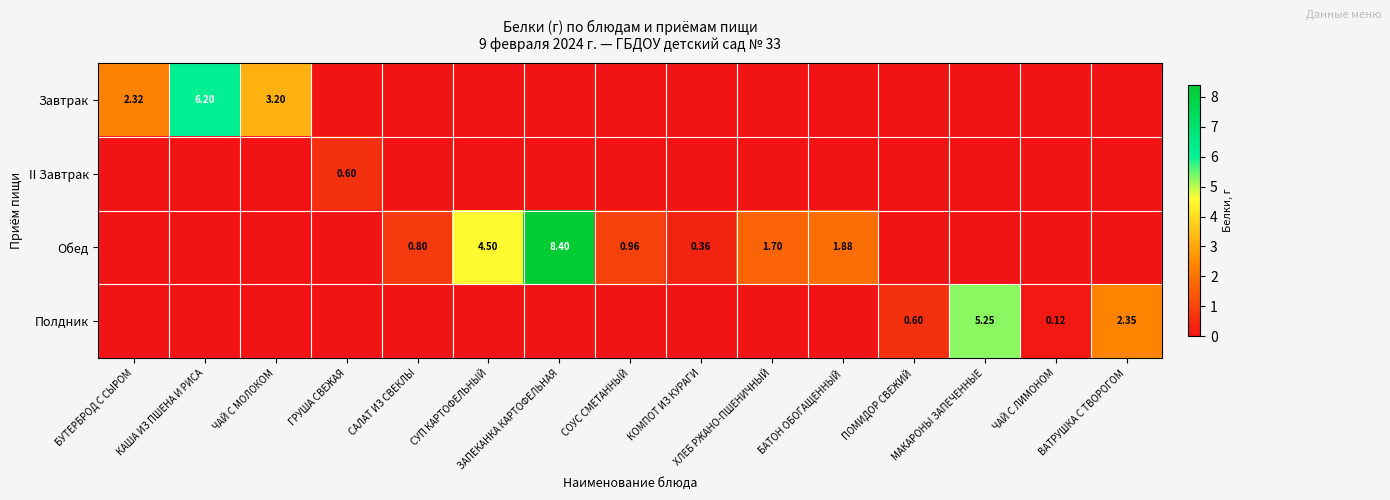

What is the total value across all series at МАКАРОНЫ ЗАПЕЧЕННЫЕ?

5.2